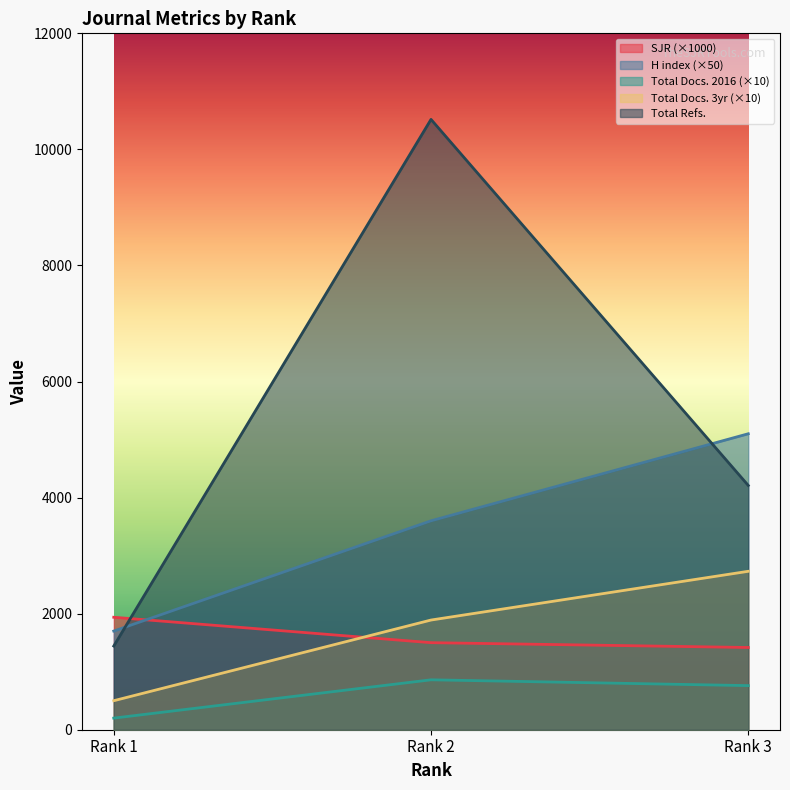

At Rank 3, list the series in order from smallest to largest.

Total Docs. 2016 (×10), SJR (×1000), Total Docs. 3yr (×10), Total Refs., H index (×50)